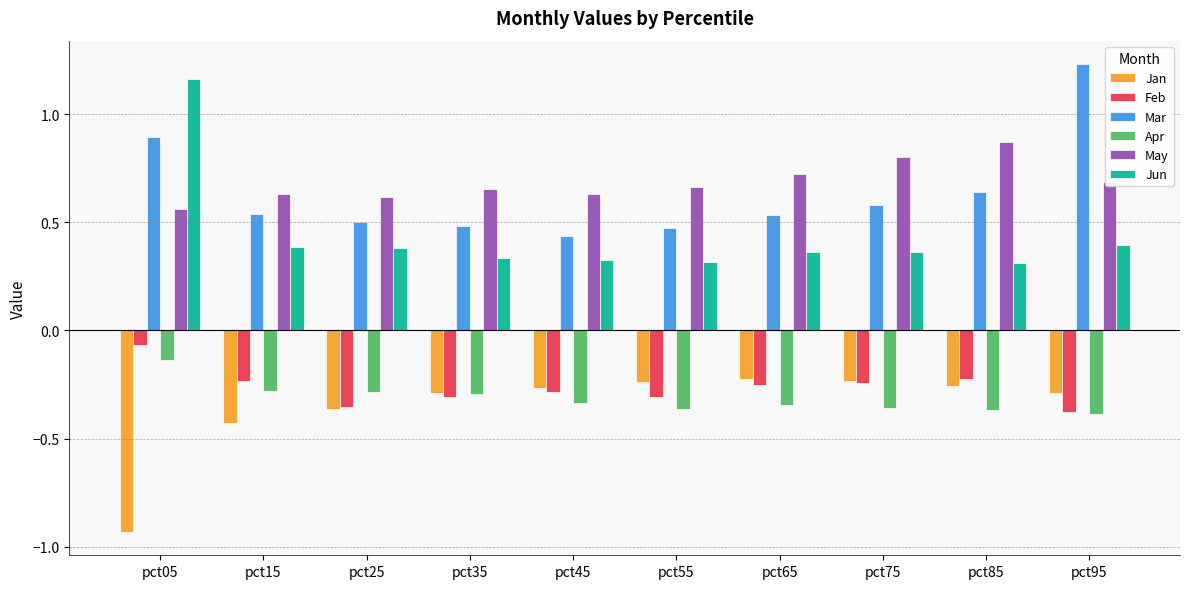

What is the total value across all series at pct05?

1.5